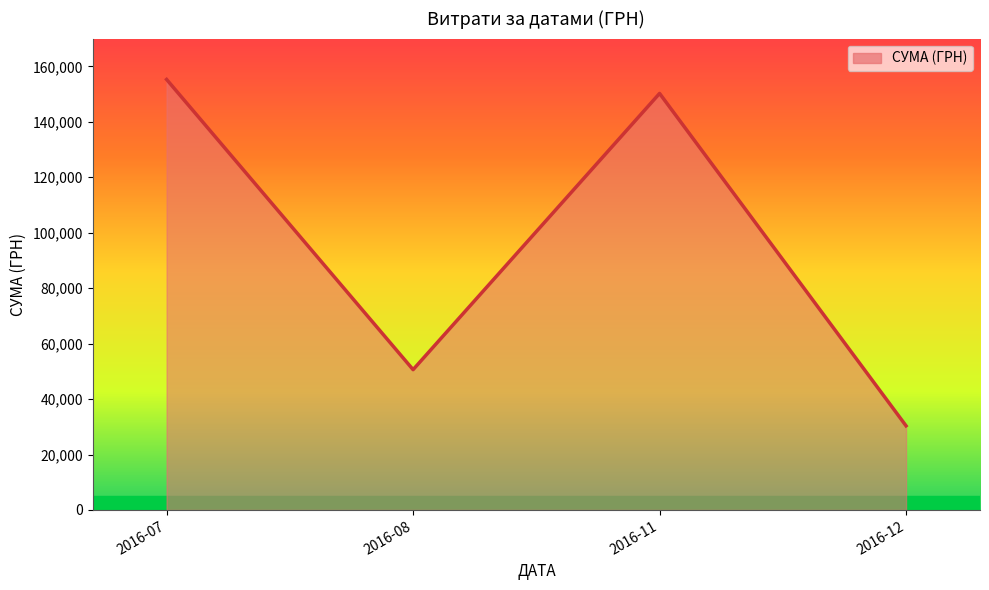

Does the chart have visible grid lines?

No